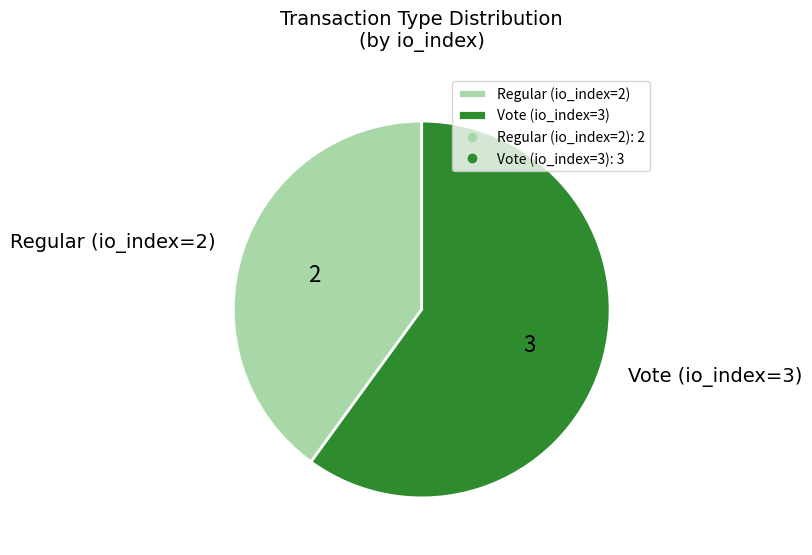

Rank the categories by value from highest to lowest.

Vote (io_index=3), Regular (io_index=2)